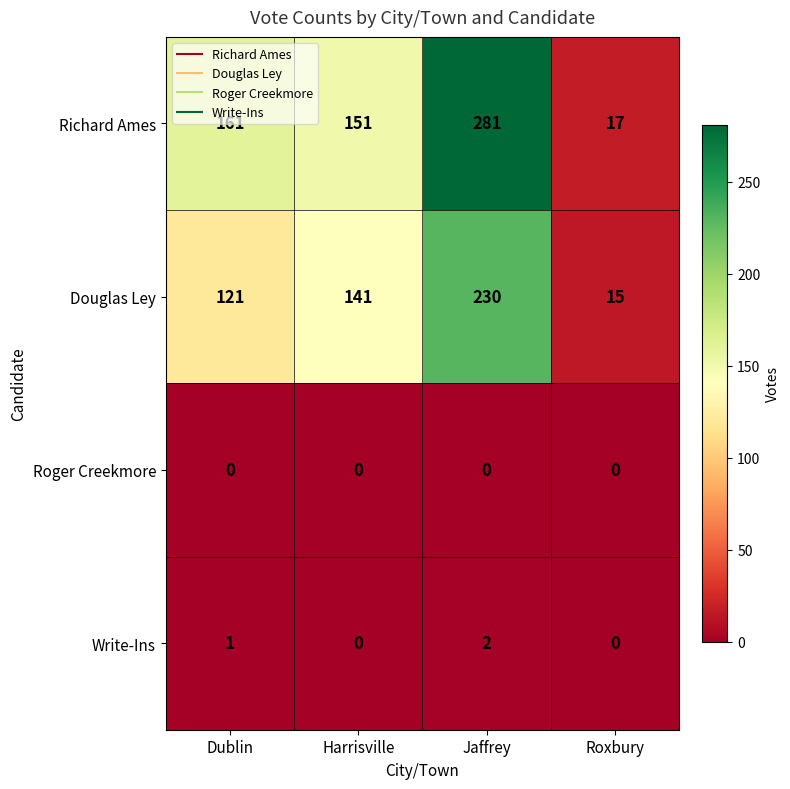

Which series has the widest spread of values?

Richard Ames